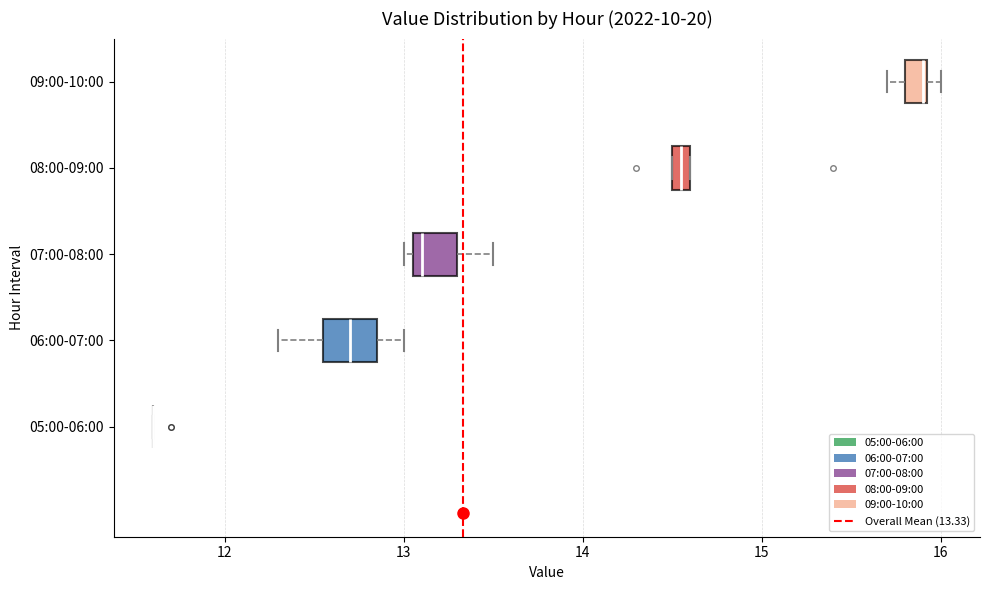

Where is the left edge of the box for 08:00-09:00 on the x-axis? The values are not printed on the chart, so give them approximately, as read against the axis.

14.5